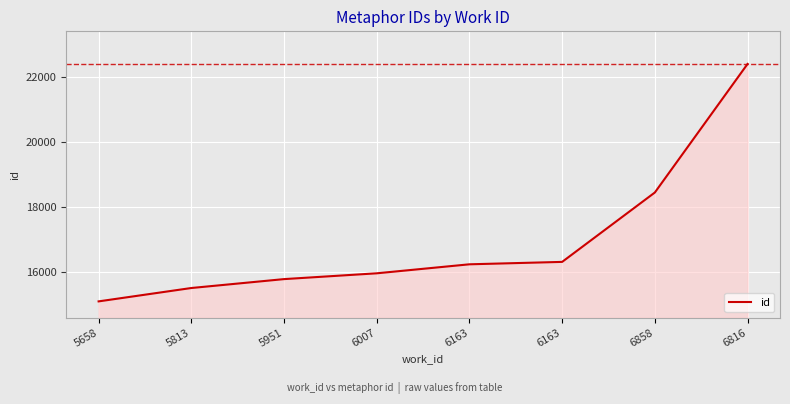

What is the label of the 8th point from the left?

6816